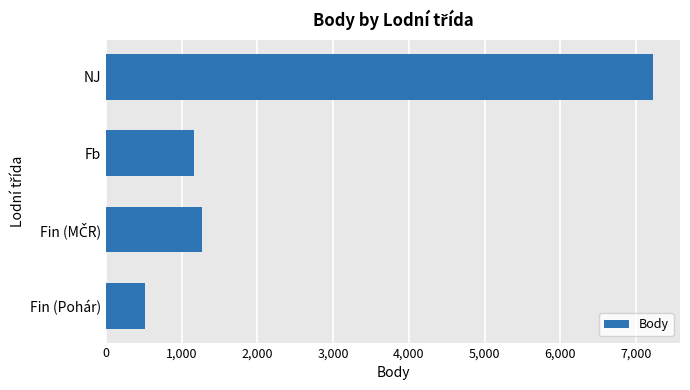

Is it true that the value at Fin (Pohár) is 516?

True